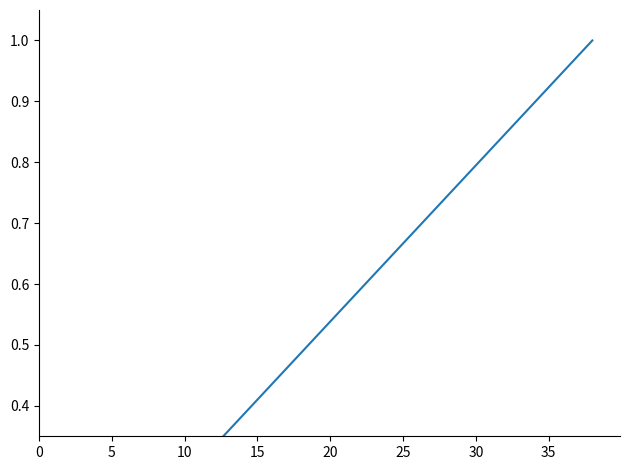

The value at 21 is 0.6. True or false?

True